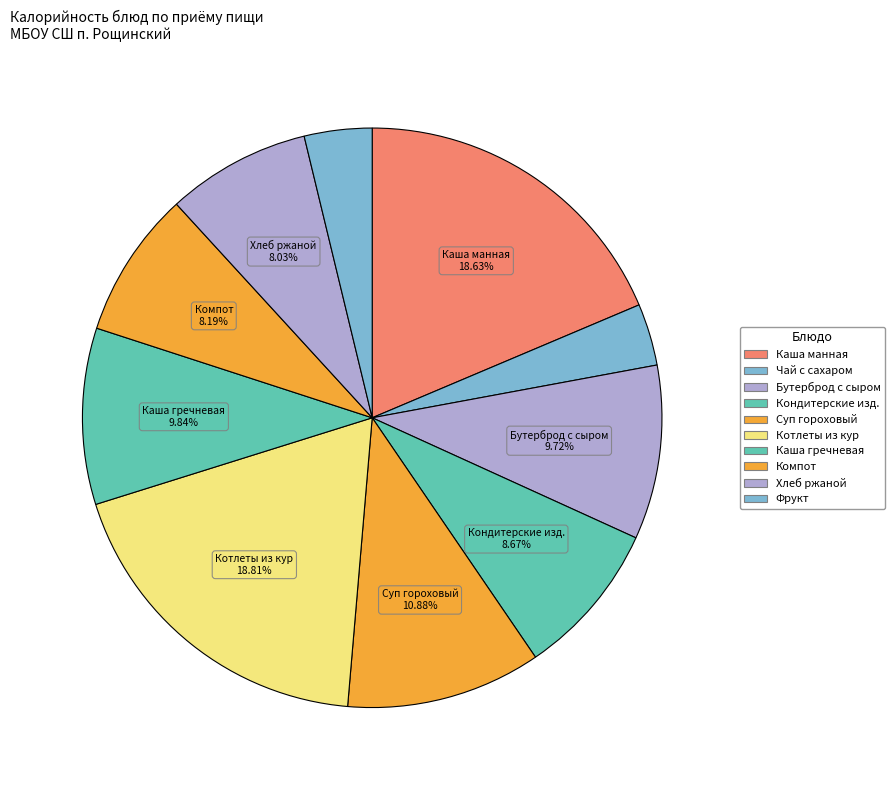

What percentage is NOT represented by Бутерброд с сыром?

90.3%